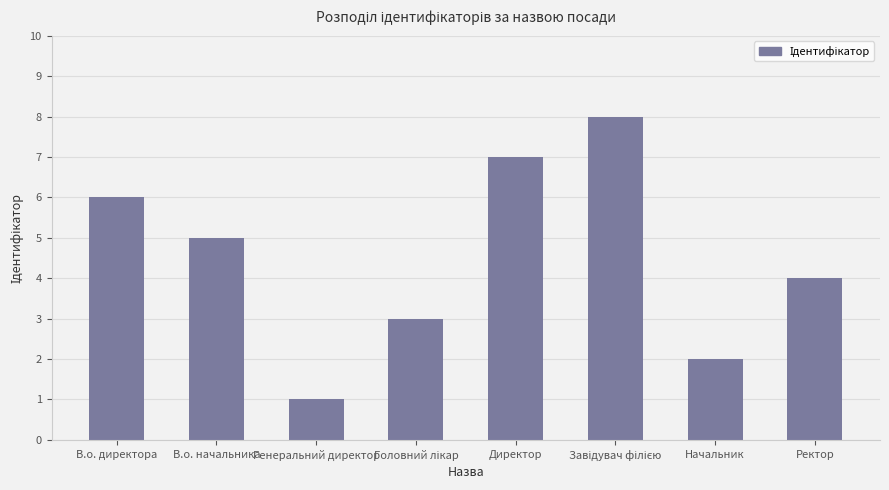

What is the sum of the values at Директор and Генеральний директор?

8